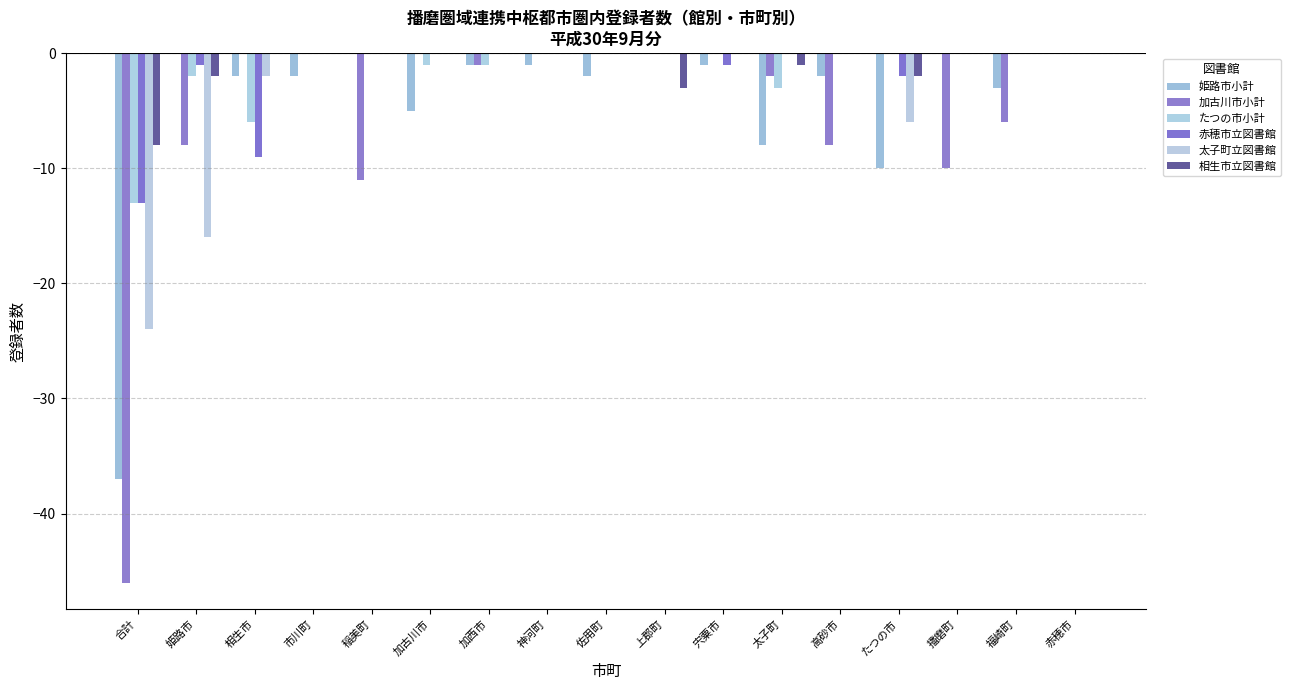

List the labels in order of 太子町立図書館 value, smallest first.

合計, 姫路市, たつの市, 相生市, 市川町, 稲美町, 加古川市, 加西市, 神河町, 佐用町, 上郡町, 宍粟市, 太子町, 高砂市, 播磨町, 福崎町, 赤穂市